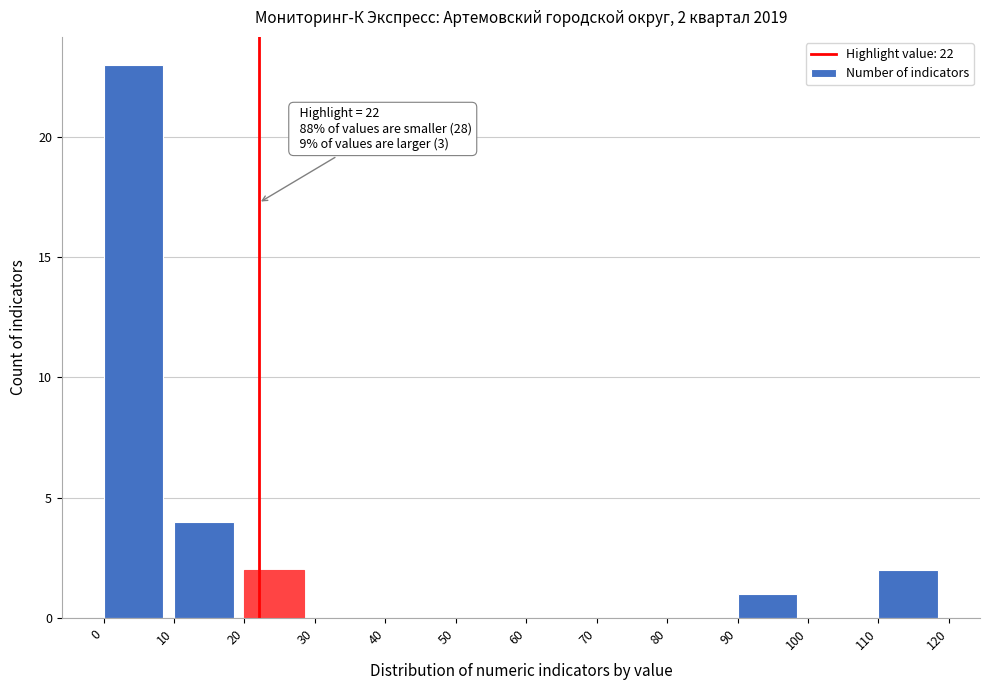

Which range on the x-axis has the tallest bar?

0 to 10